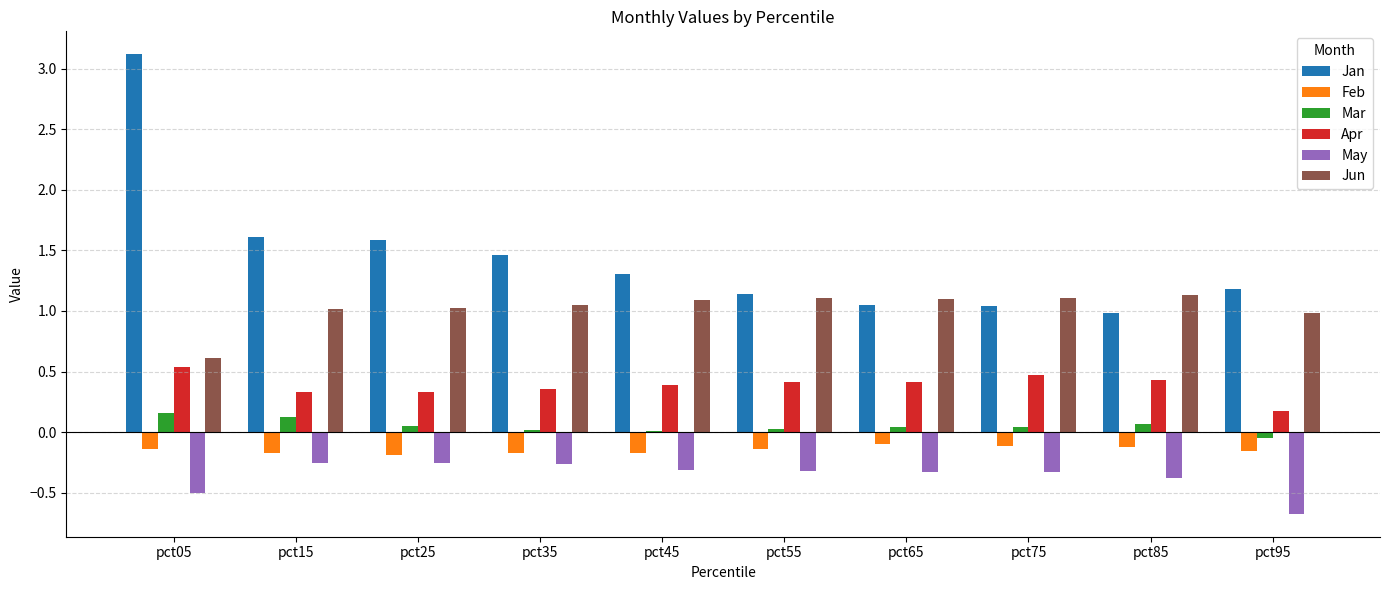

What is the sum of all Jan values?

14.5